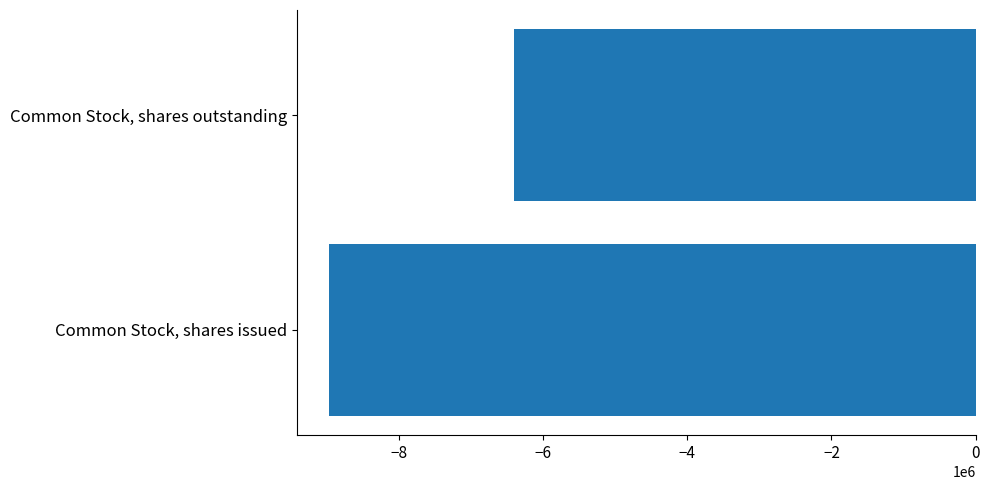

Reading bottom to top, what are all the values shown in this chart?

-8960358	-6397005